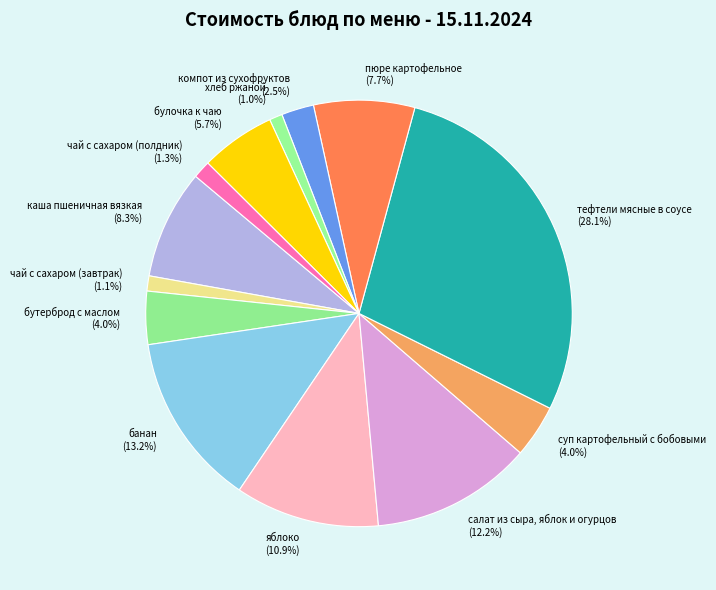

Is it true that пюре картофельное is 2% of the pie?

False